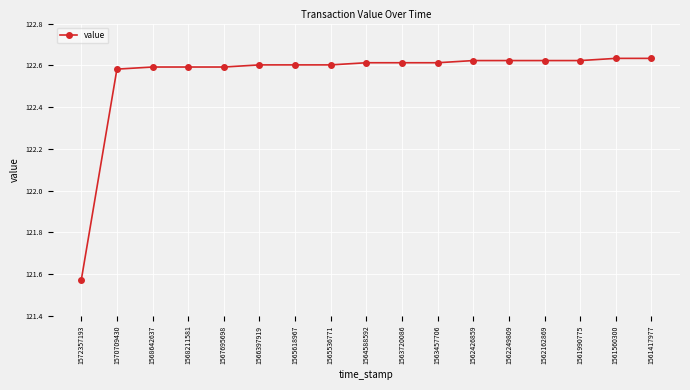

Which has a higher value, 1565536771 or 1562249809?

1562249809